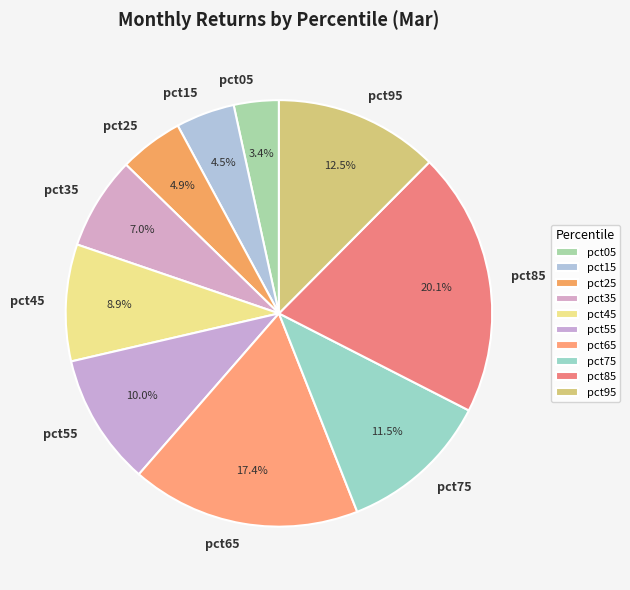

To the nearest percent, what percentage of the pie is pct55?

10%